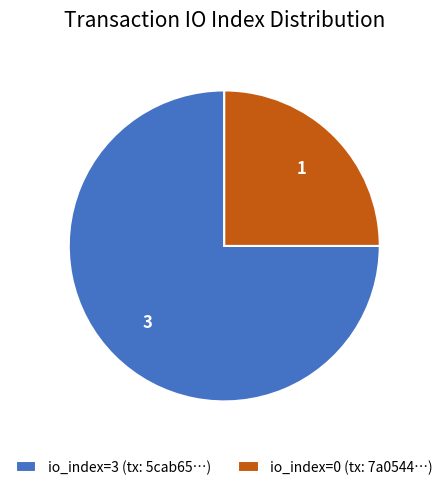

What is the ratio of the value at io_index=0 (tx: 7a0544…) to the value at io_index=3 (tx: 5cab65…)?

0.3